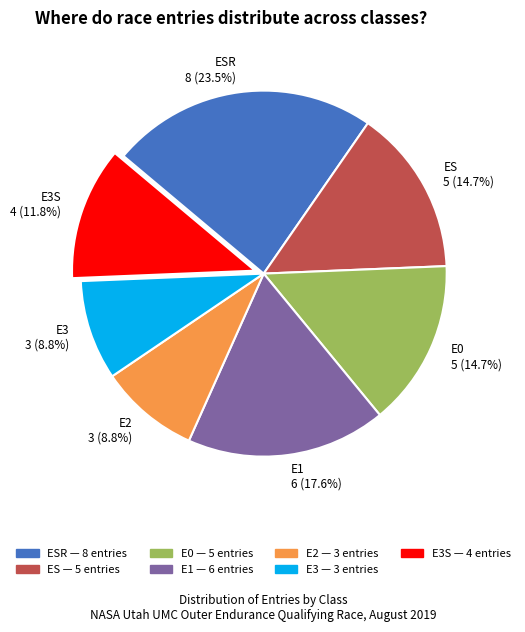

Do E3 3 (8.8%) and E0 5 (14.7%) together represent more than half of the pie?

No